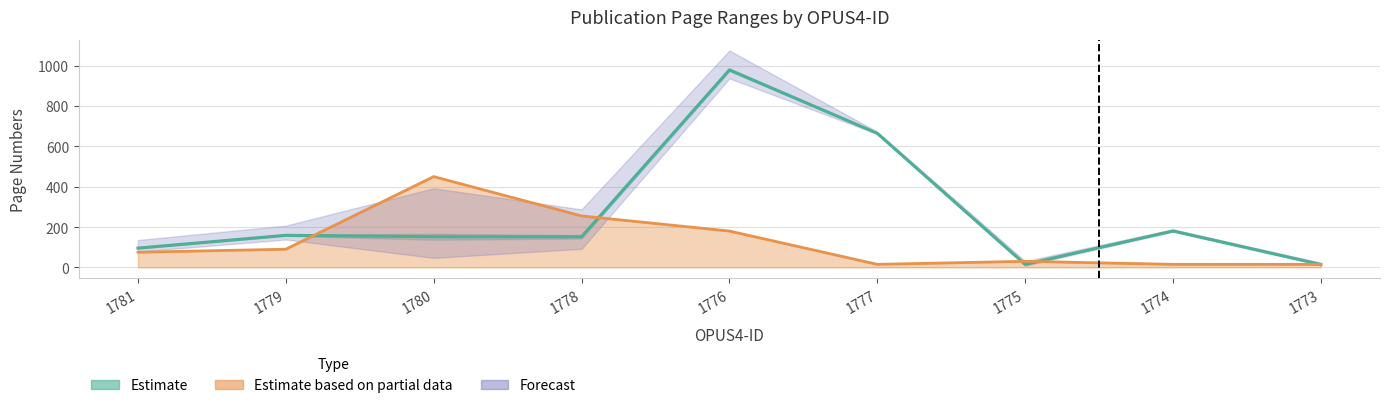

The Letzte Seite series shows 159.0 at 1779. True or false?

True